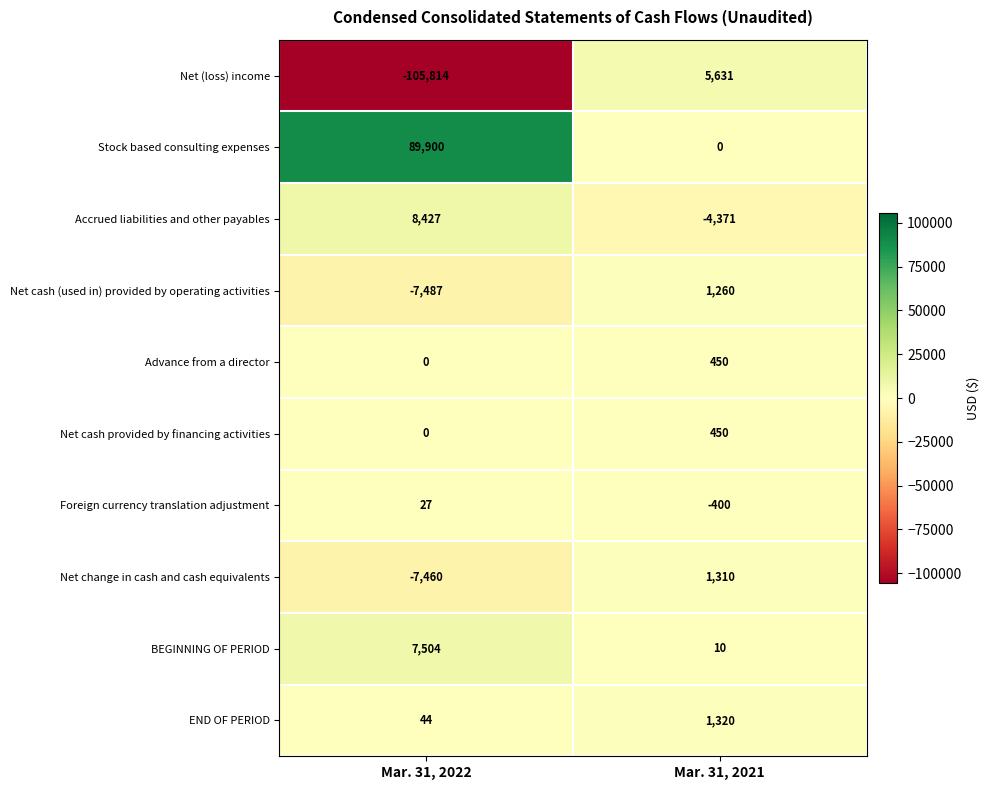

What is the sum of the END OF PERIOD values at Mar. 31, 2021 and Mar. 31, 2022?

1364